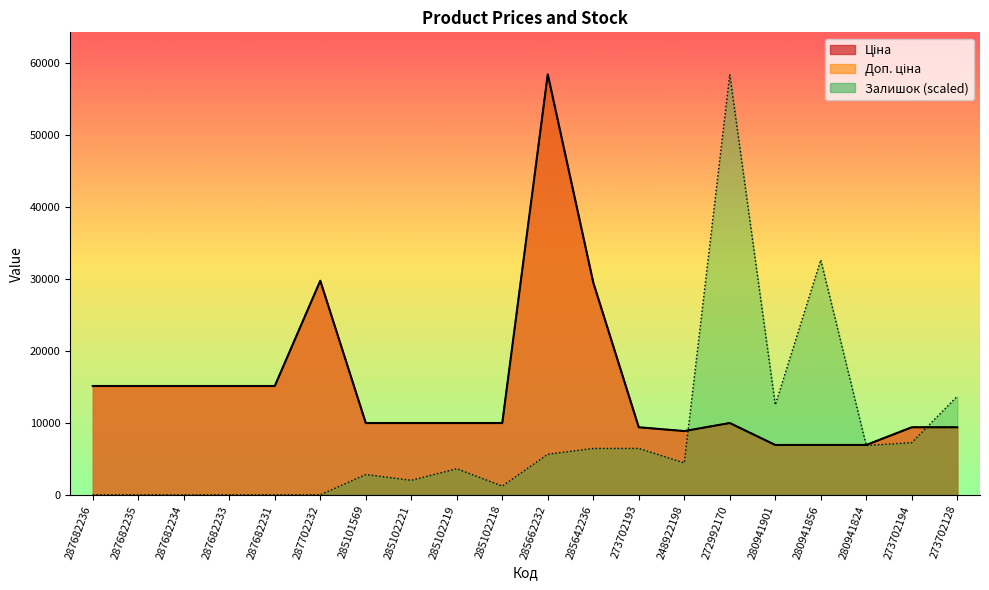

At which category does Ціна reach its first local valley?

248922198